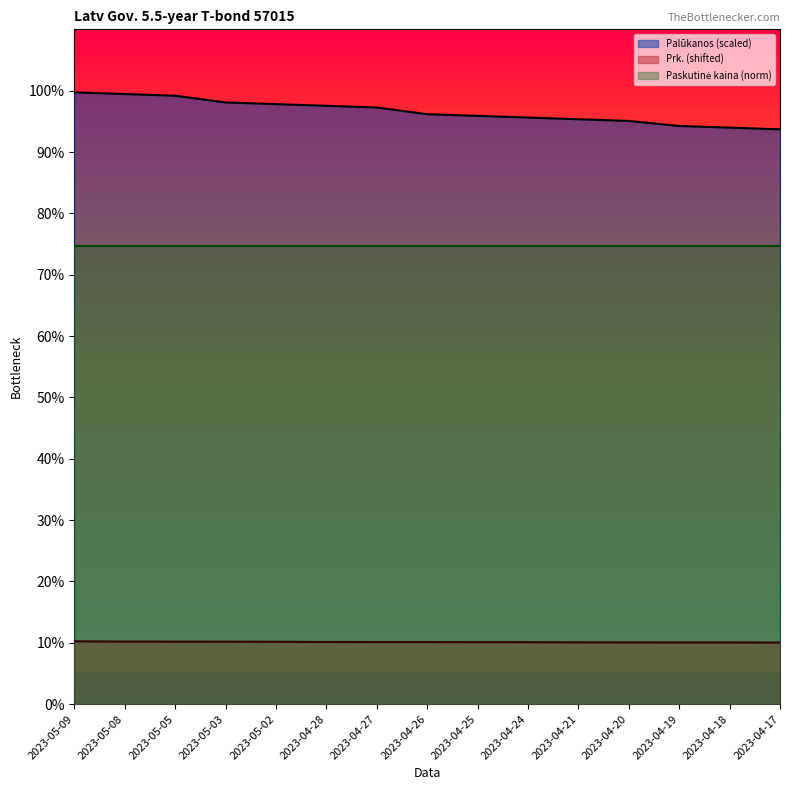

What position from the left is 2023-05-03?

4